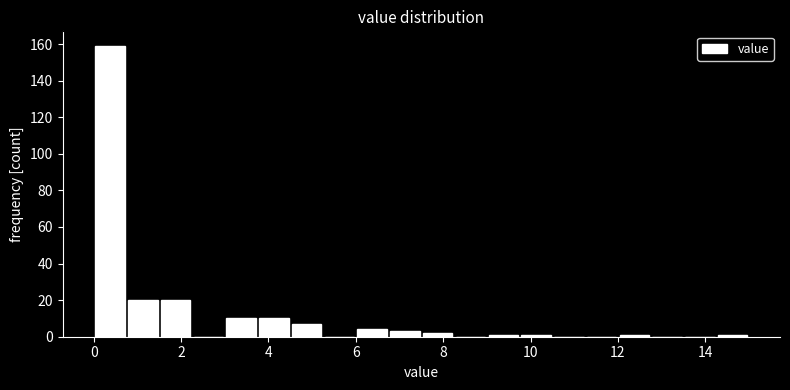

Around what value on the x-axis is the tallest bar? Give the approximate position of its centre, as read against the axis.

0.4